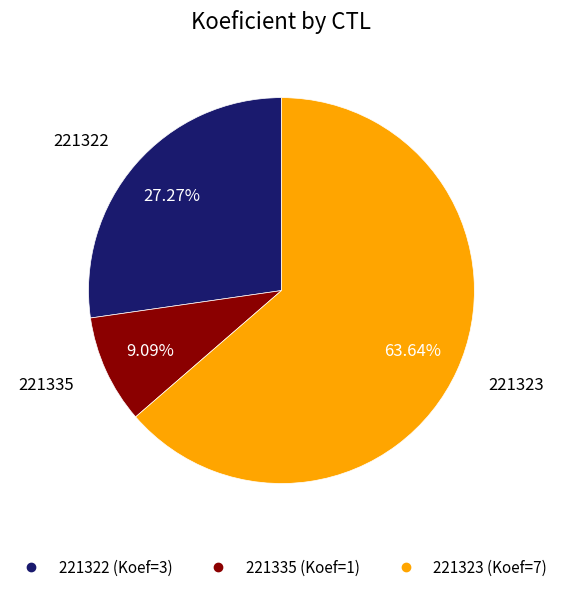

The 221323 slice represents 54% of the pie. True or false?

False